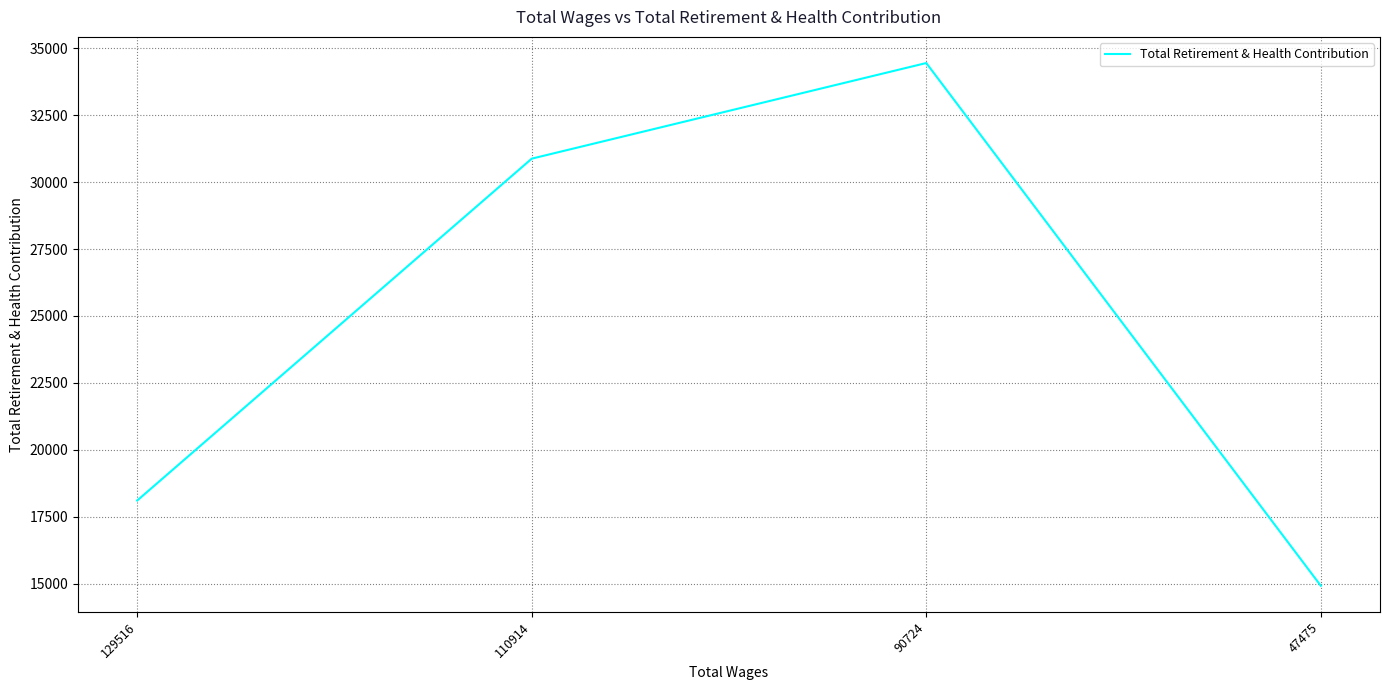

Count the values in the range 18108 to 34446.

3